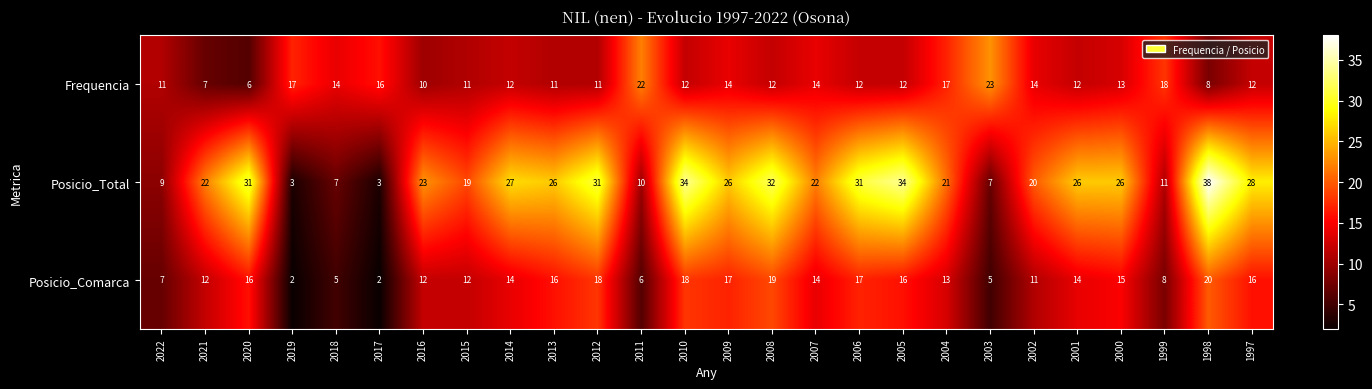

At 2013, list the series in order from largest to smallest.

Posicio_Total, Posicio_Comarca, Frequencia